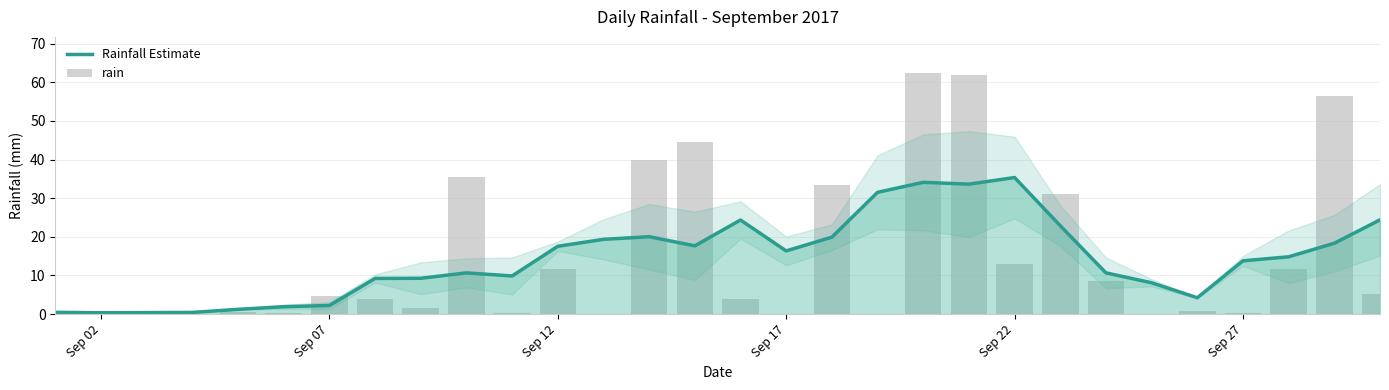

What is the lowest value of the Rainfall Estimate series?

0.3